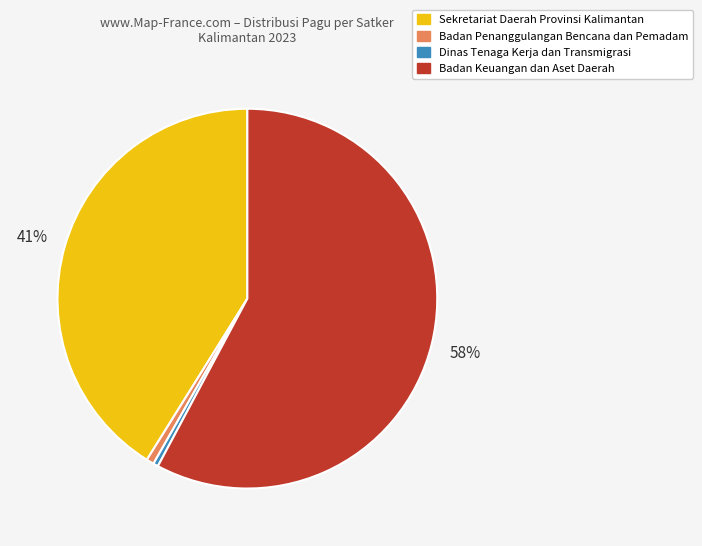

Is there a majority slice in this chart?

Yes